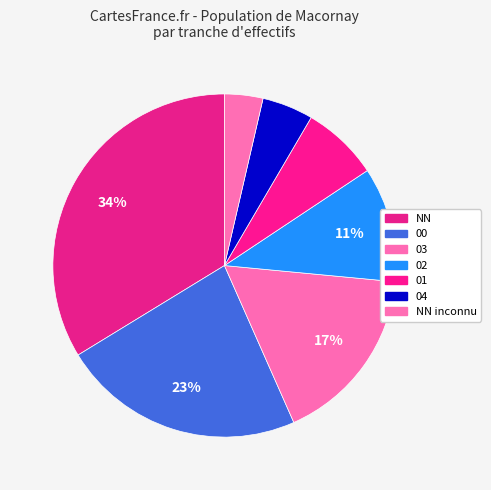

How many segments does this pie chart have?

7